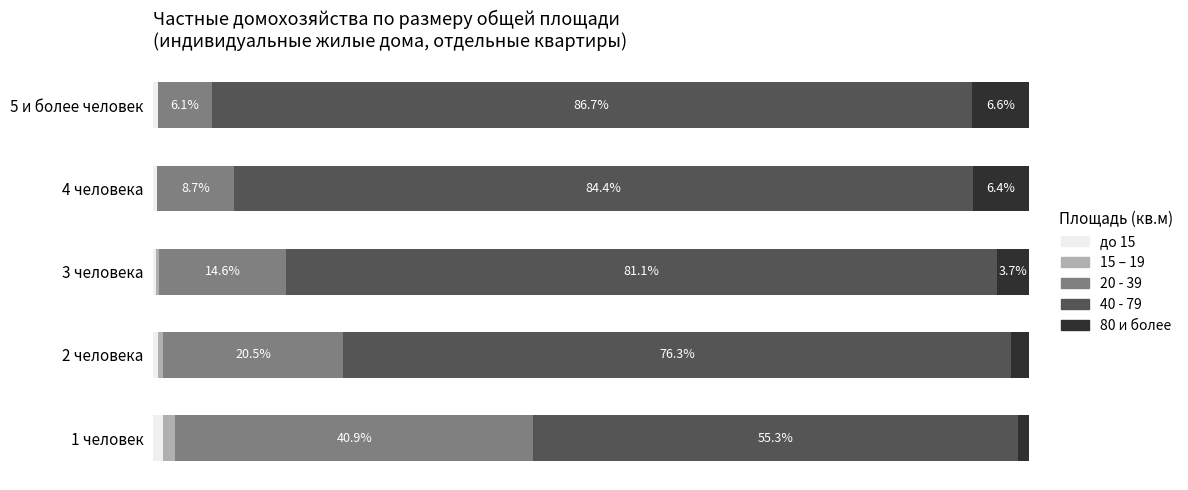

What are all the series names shown in the legend?

до 15, 15 – 19, 20 - 39, 40 - 79, 80 и более